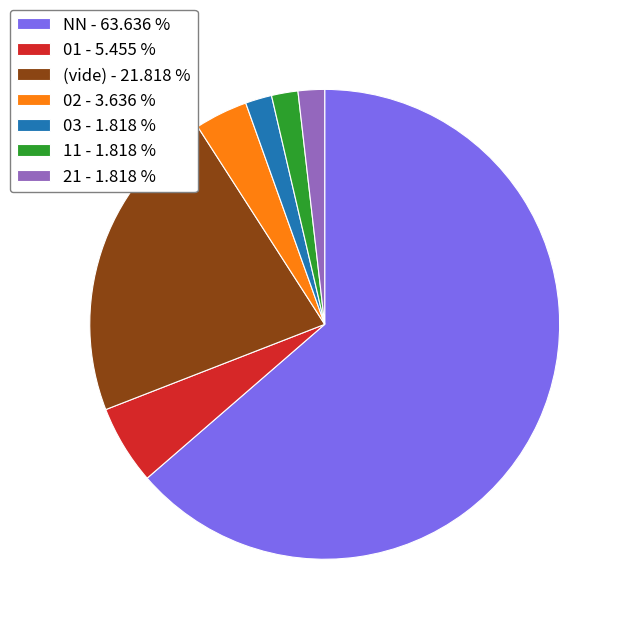

What is the largest slice in the pie chart?

NN - 63.636 %